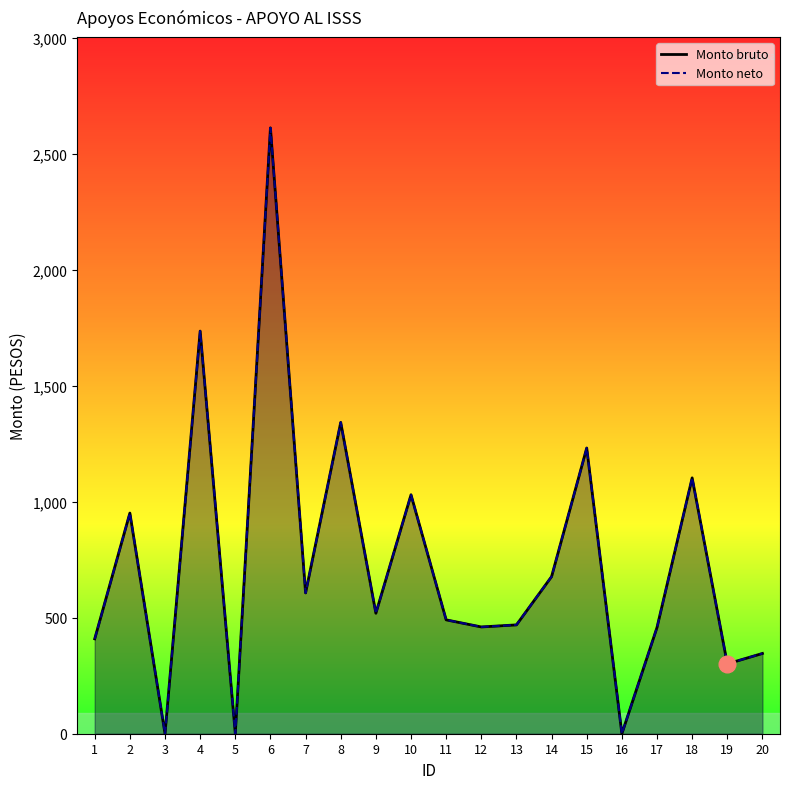

List the series in order of their peak value, lowest first.

Monto bruto, Monto neto